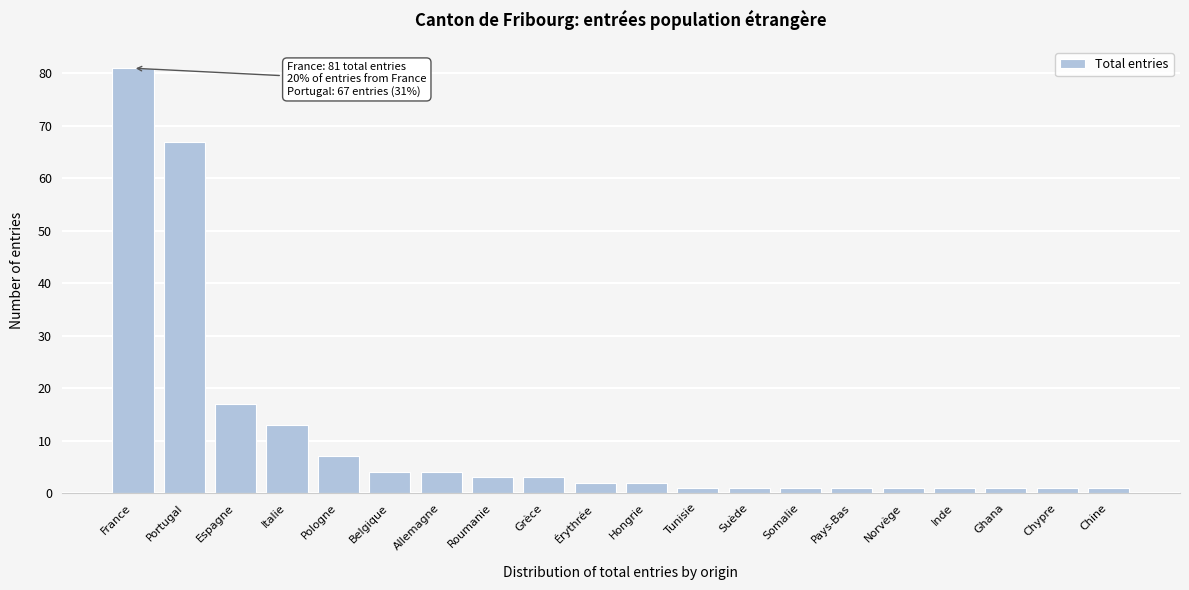

Reading right to left, transcribe all the data shown in this chart.

1	1	1	1	1	1	1	1	1	2	2	3	3	4	4	7	13	17	67	81